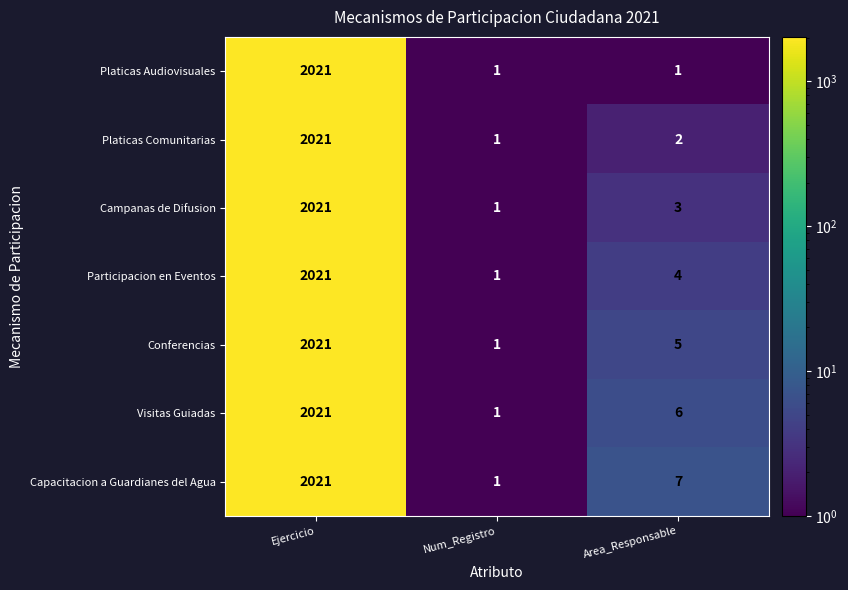

Where does the Conferencias series first go above 5?

Ejercicio